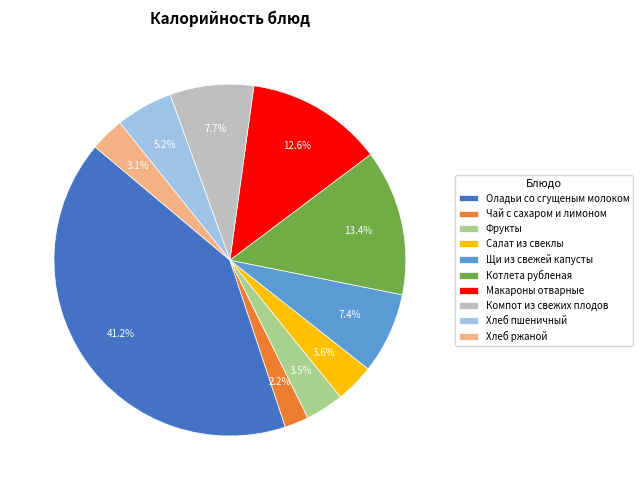

Between Хлеб пшеничный and Чай с сахаром и лимоном, which is larger?

Хлеб пшеничный